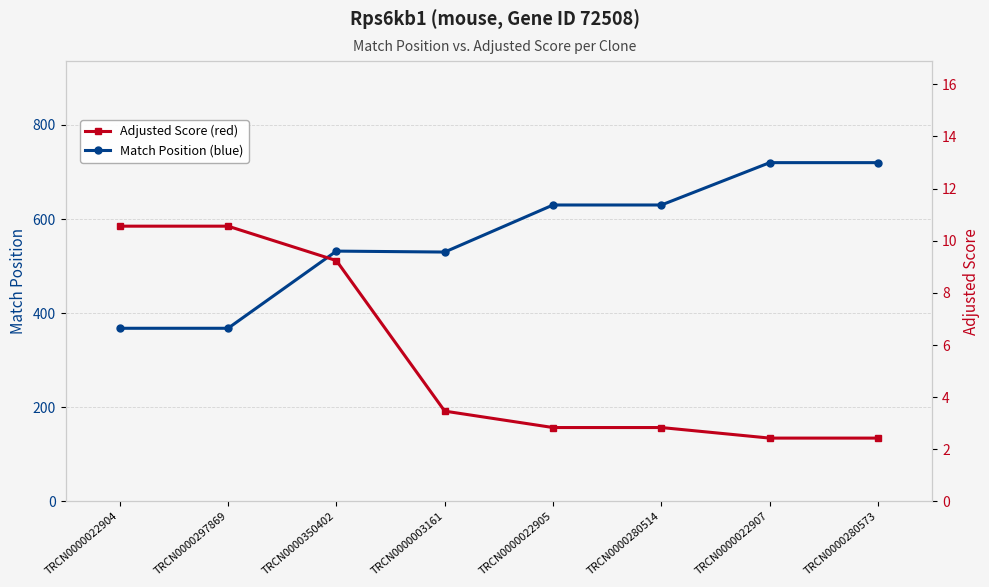

Which series has the largest total across all categories?

Match Position